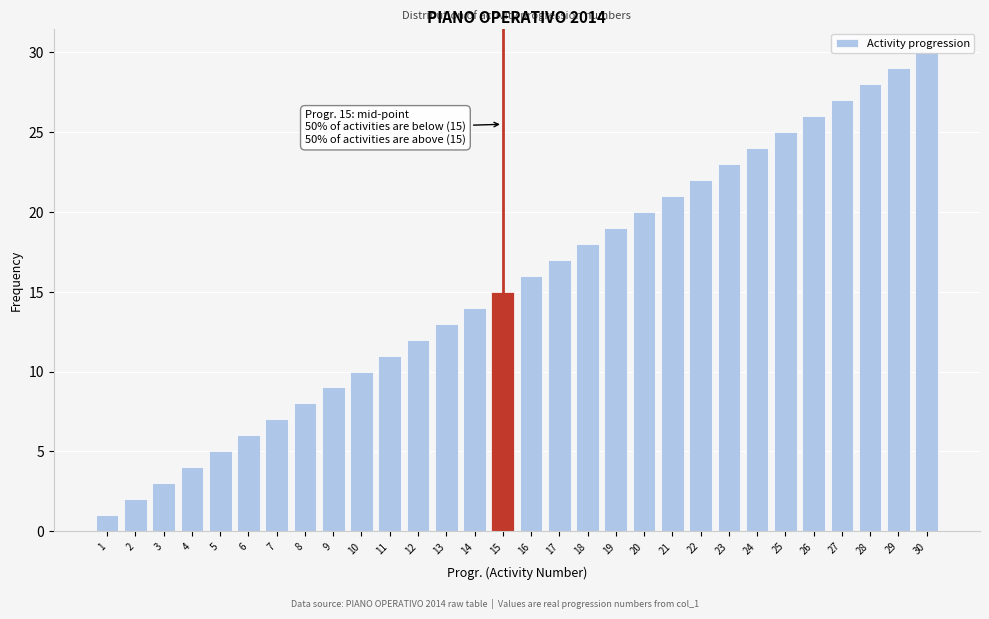

What is the greatest value displayed?

30